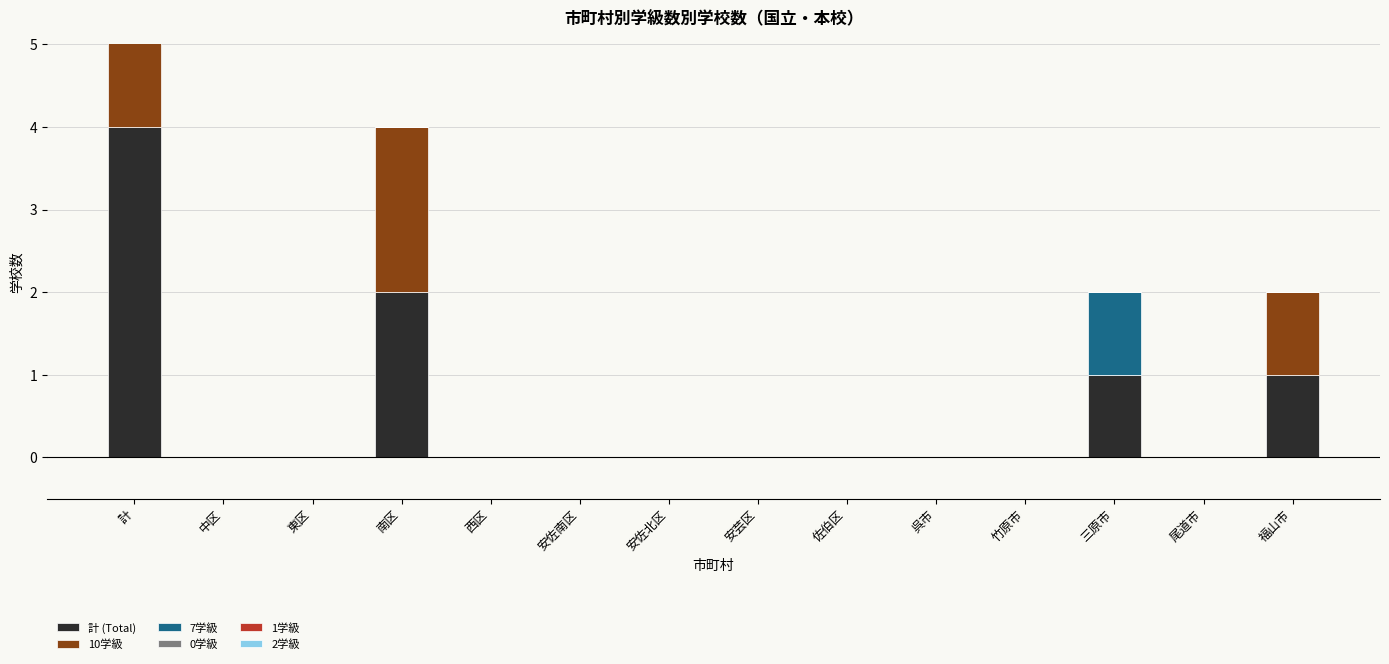

How many data points in 7学級 are above 0?

2